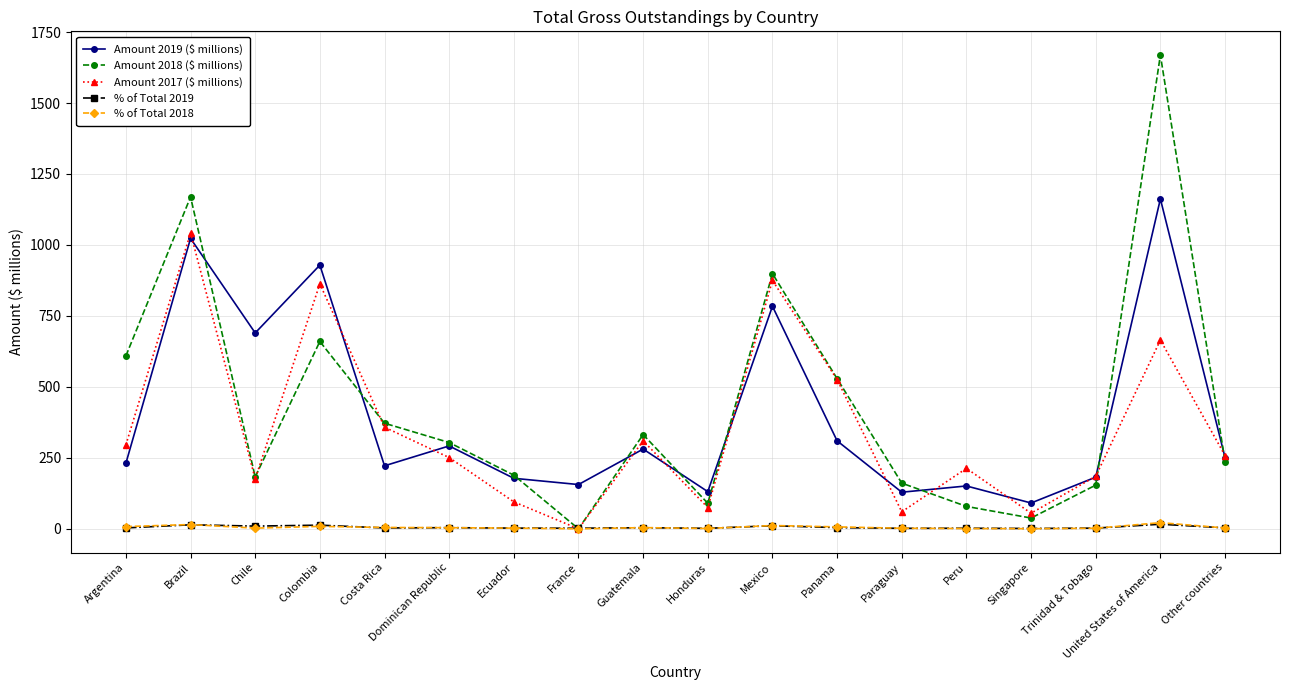

What are all the series names shown in the legend?

Amount 2019 ($ millions), Amount 2018 ($ millions), Amount 2017 ($ millions), % of Total 2019, % of Total 2018